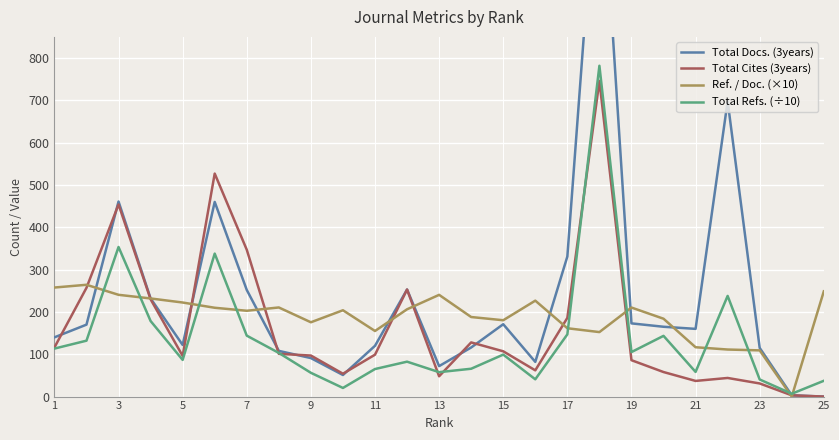

Which series has the largest total across all categories?

Total Docs. (3years)